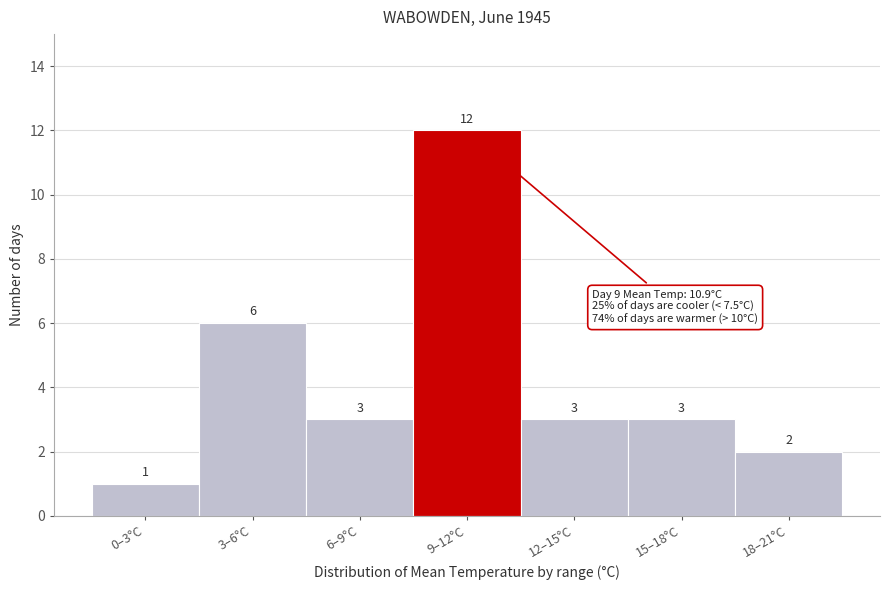

Reading left to right, transcribe all the data shown in this chart.

0–3°C=1	3–6°C=6	6–9°C=3	9–12°C=12	12–15°C=3	15–18°C=3	18–21°C=2